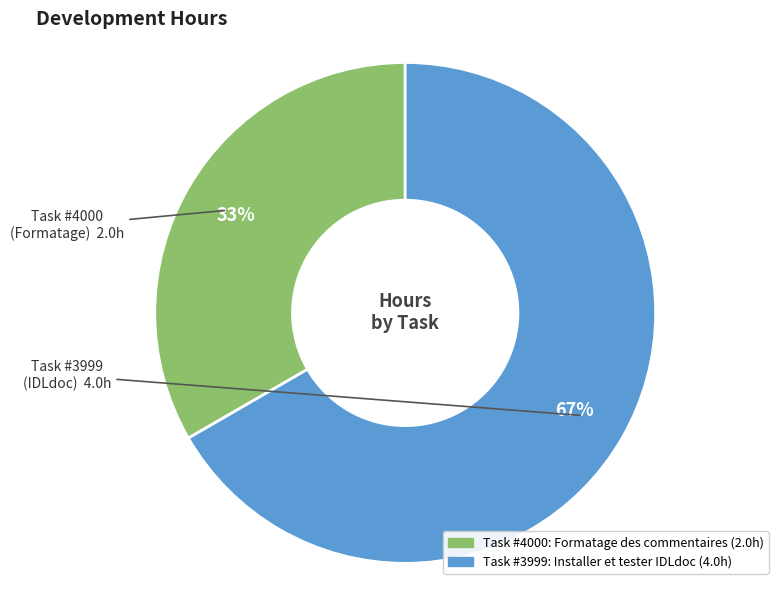

To the nearest percent, what portion does Task #4000: Formatage des commentaires represent?

33%